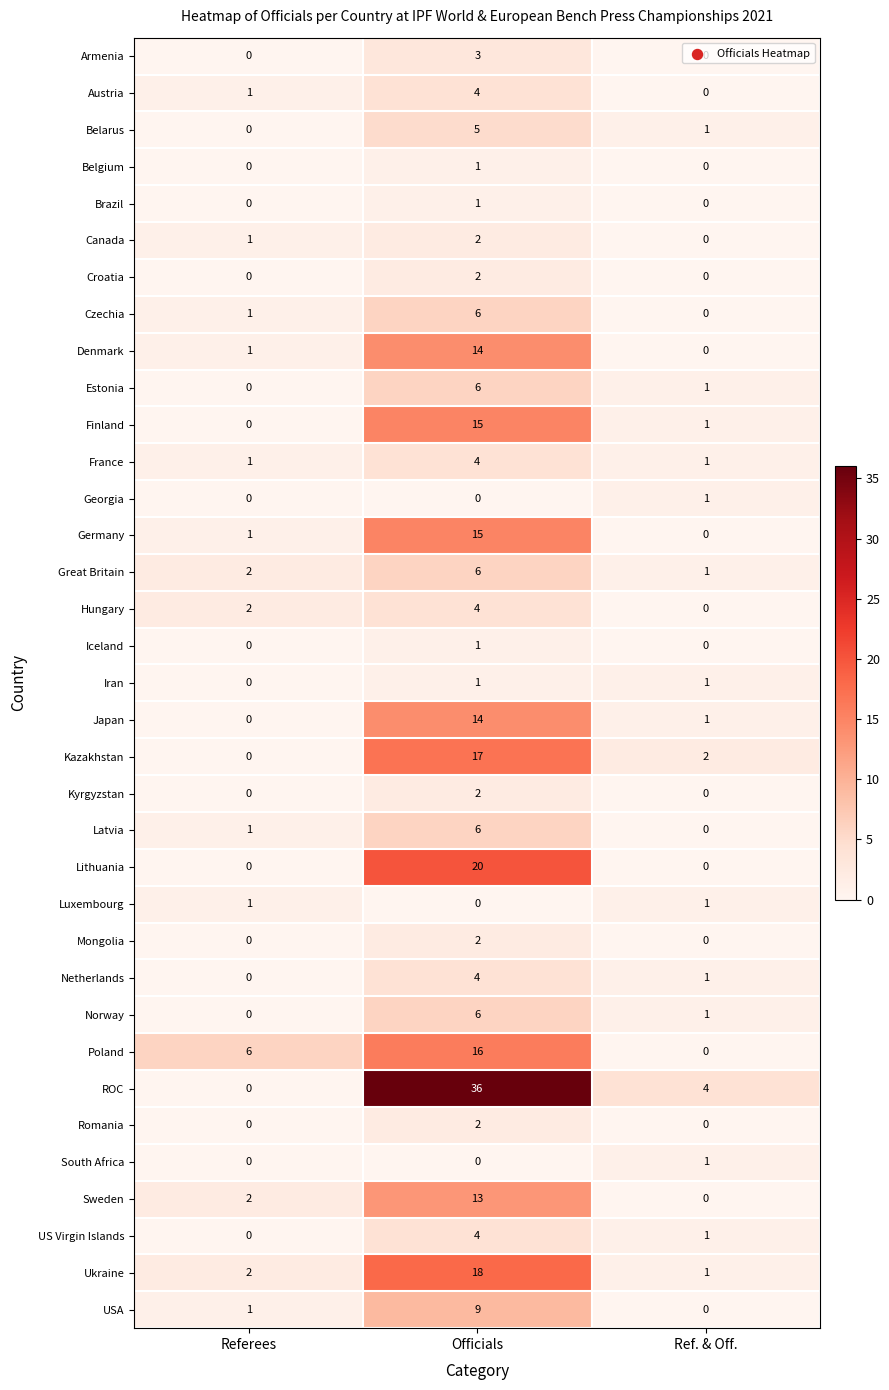

Between Referees and Officials, which series saw the biggest shift?

ROC